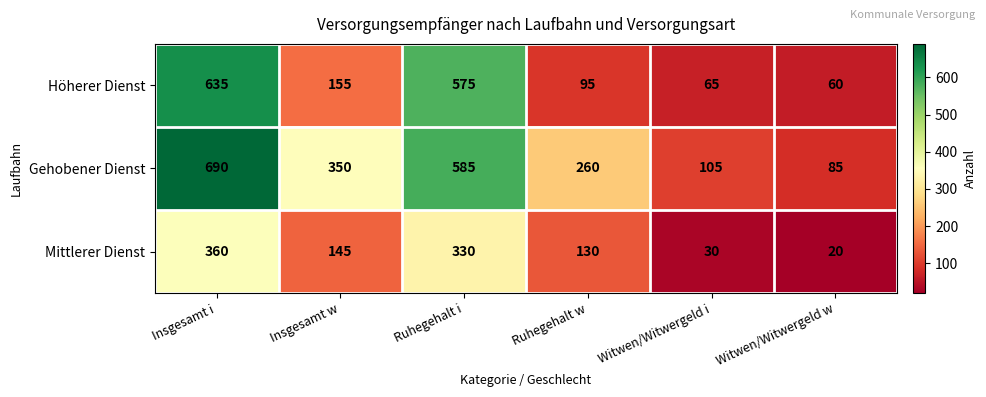

How many distinct data groups are displayed?

3